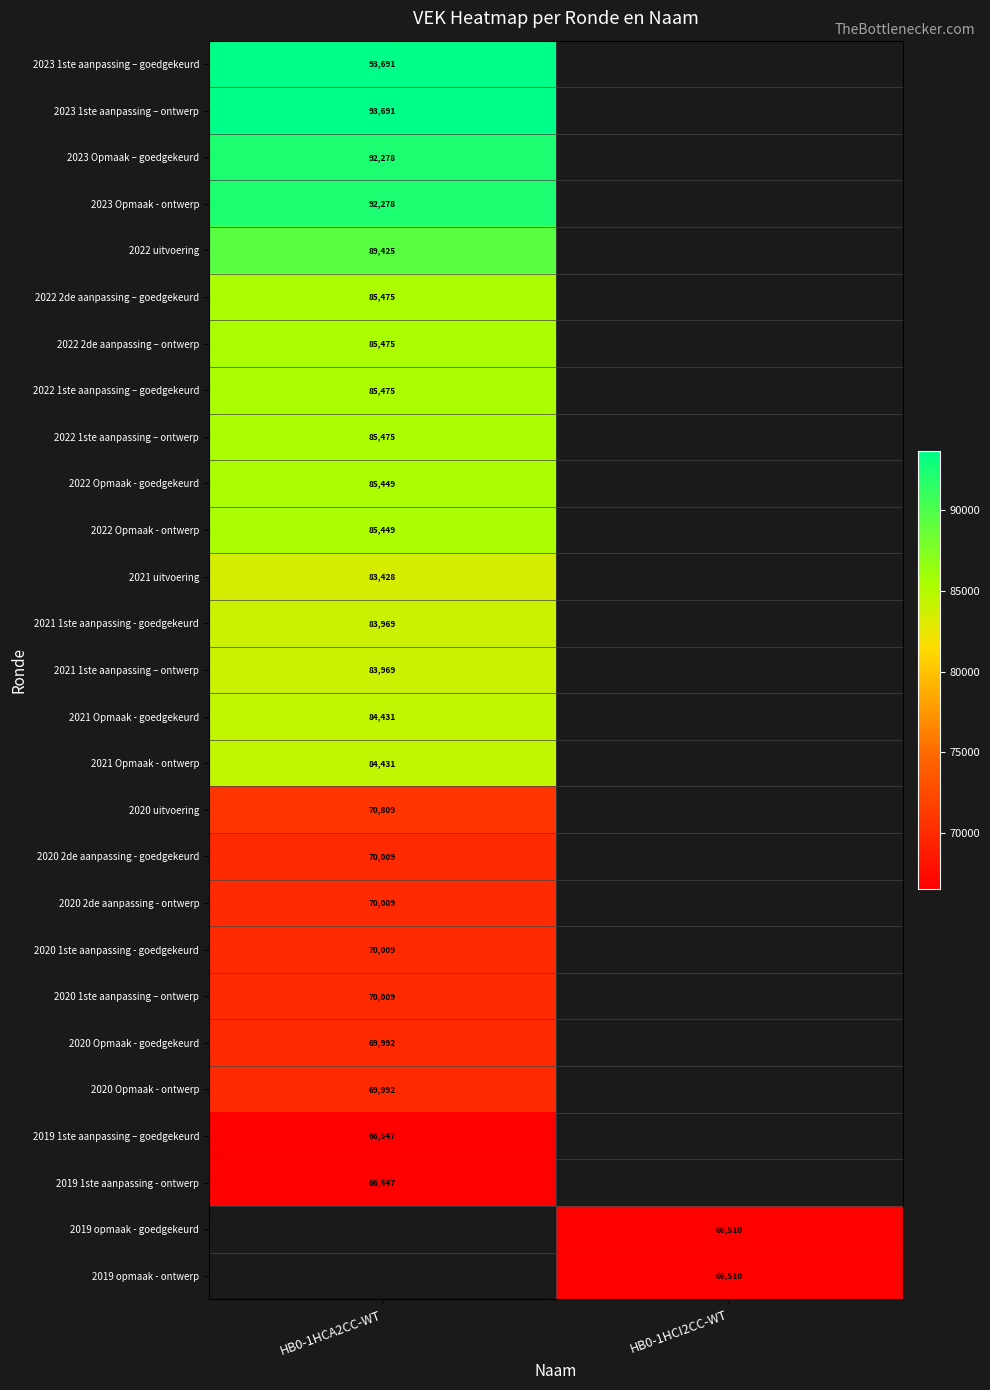

Is it true that 2021 uitvoering equals 142671 at HB0-1HCA2CC-WT?

False